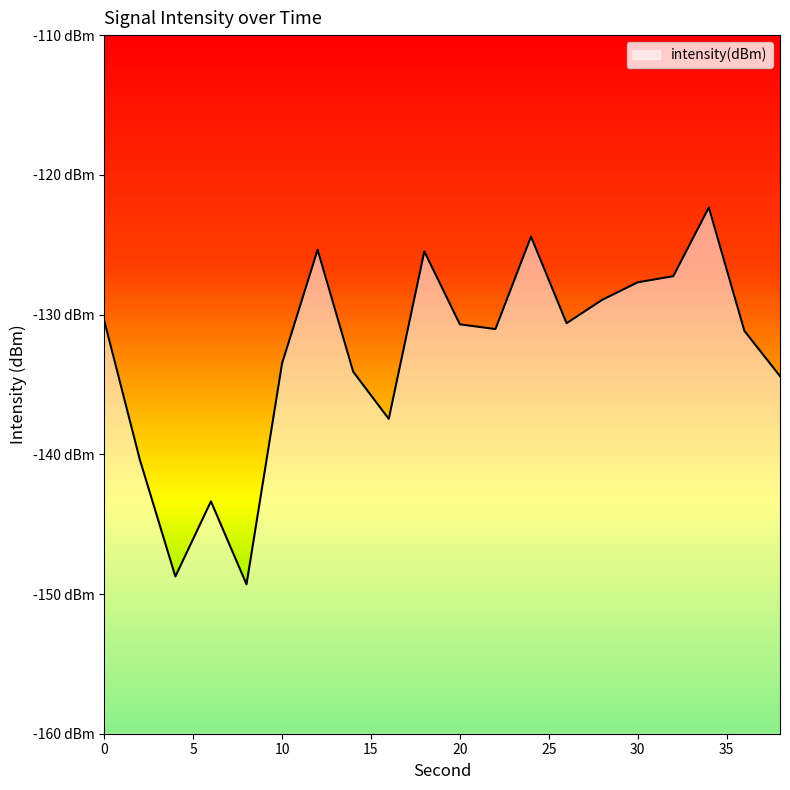

The chart shows a value of -174.3 at 34. True or false?

False